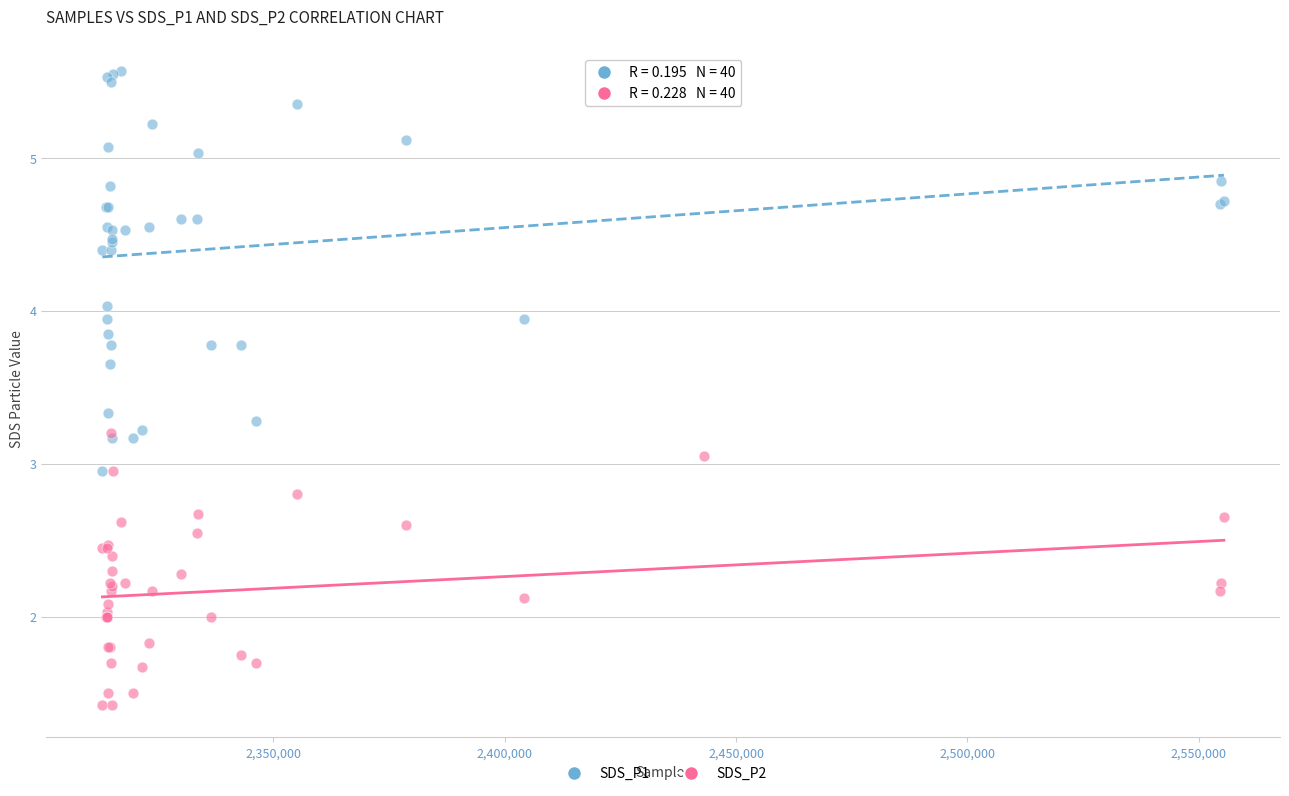

Which series contains the lowest Y value?

SDS_P2